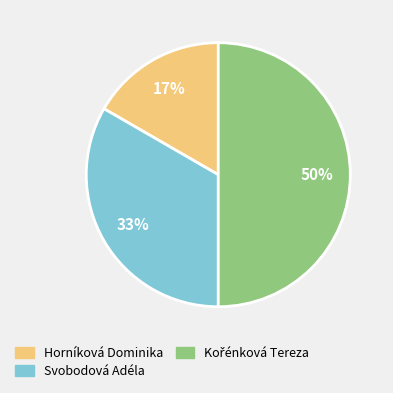

Which slice is the smallest?

Horníková Dominika